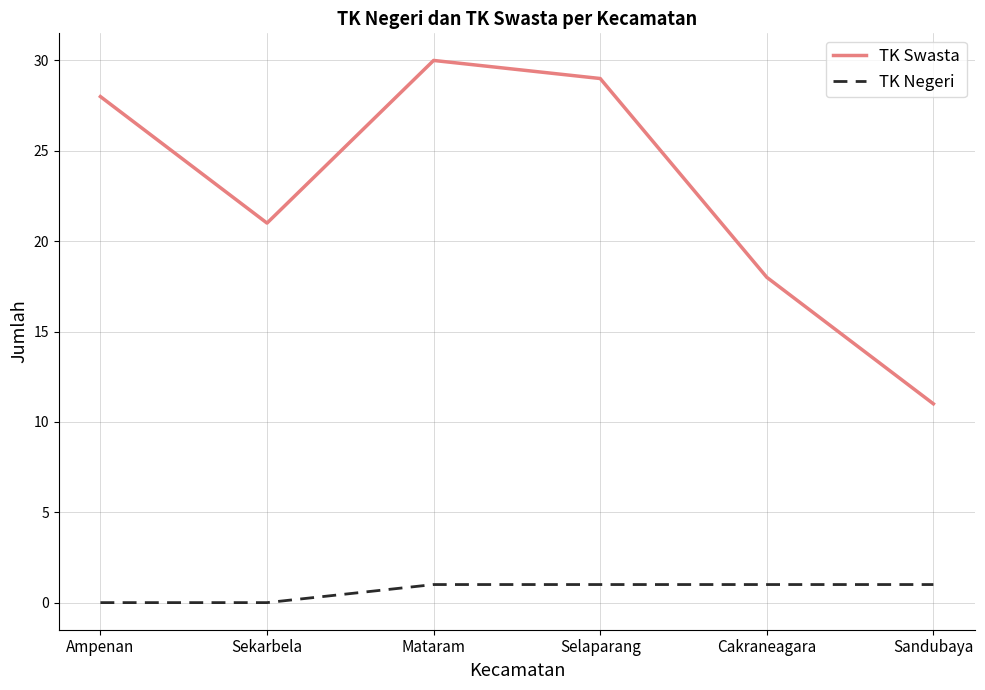

List the series in order of their peak value, highest first.

TK Swasta, TK Negeri